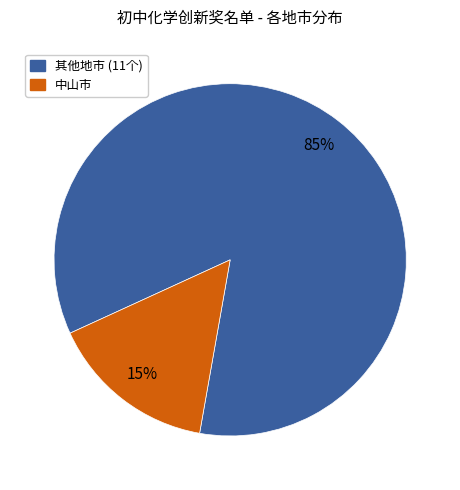

Which category has the biggest portion of the pie?

其他地市 (11个)